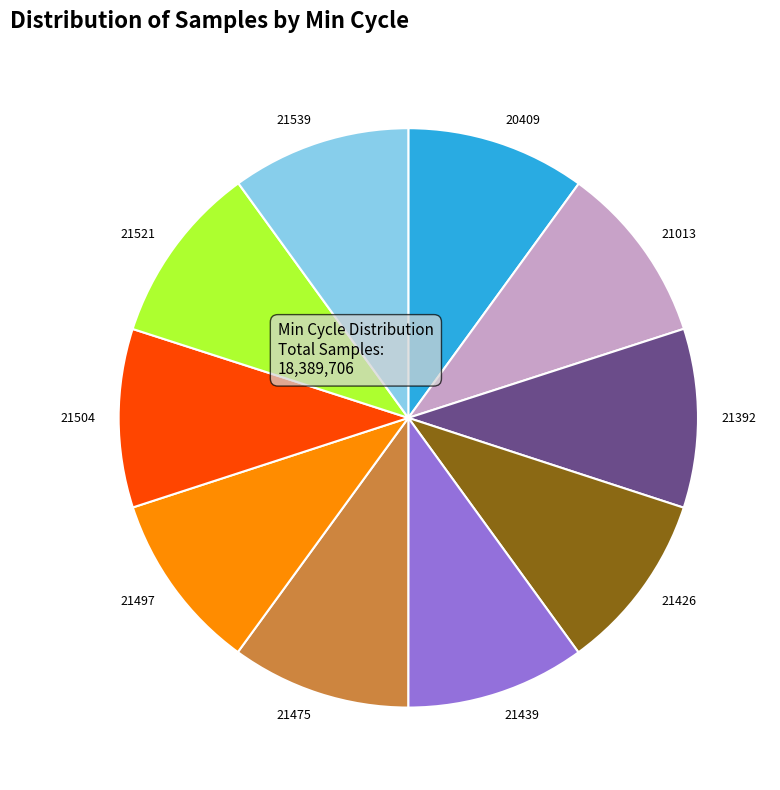

Is there any slice that represents more than half of the pie?

No